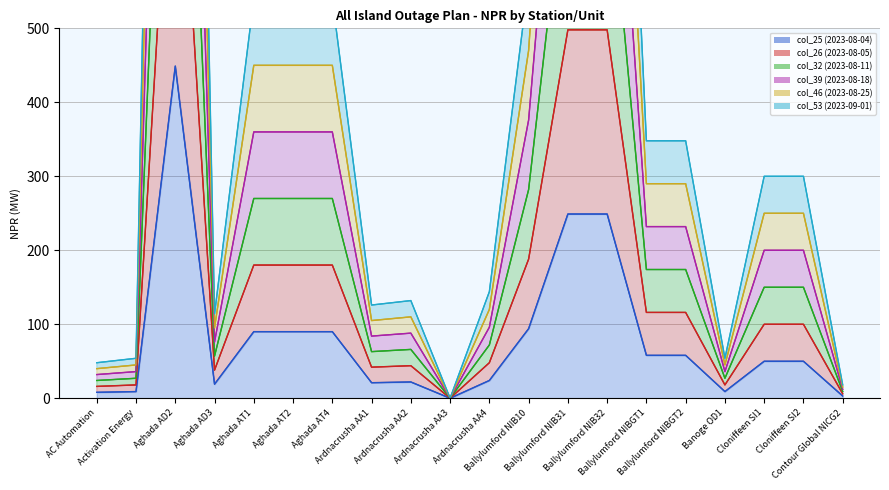

Where is the first local maximum for col_46 (2023-08-25)?

Aghada AD2